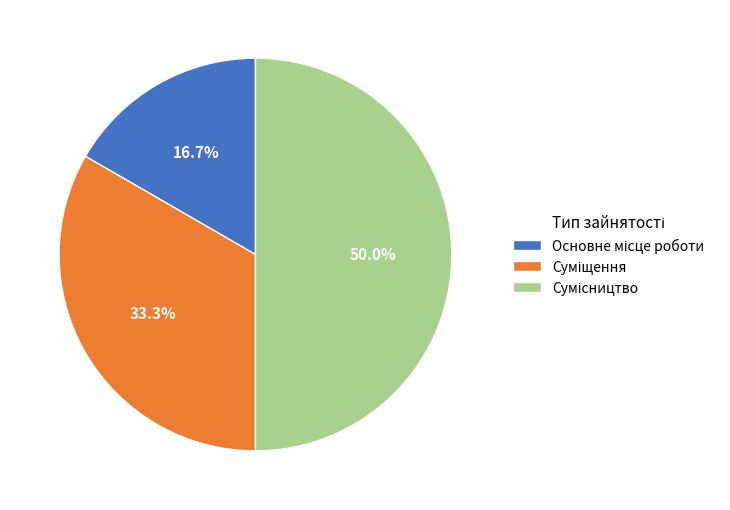

How many slices are in this pie chart?

3